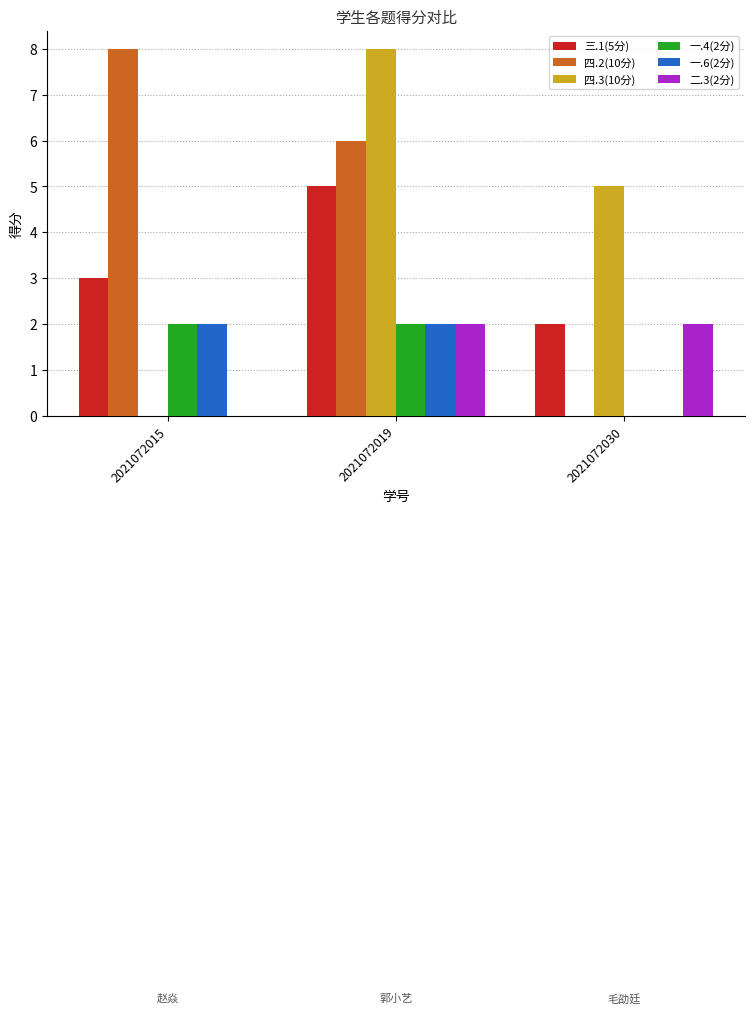

Count the number of data series in this chart.

6